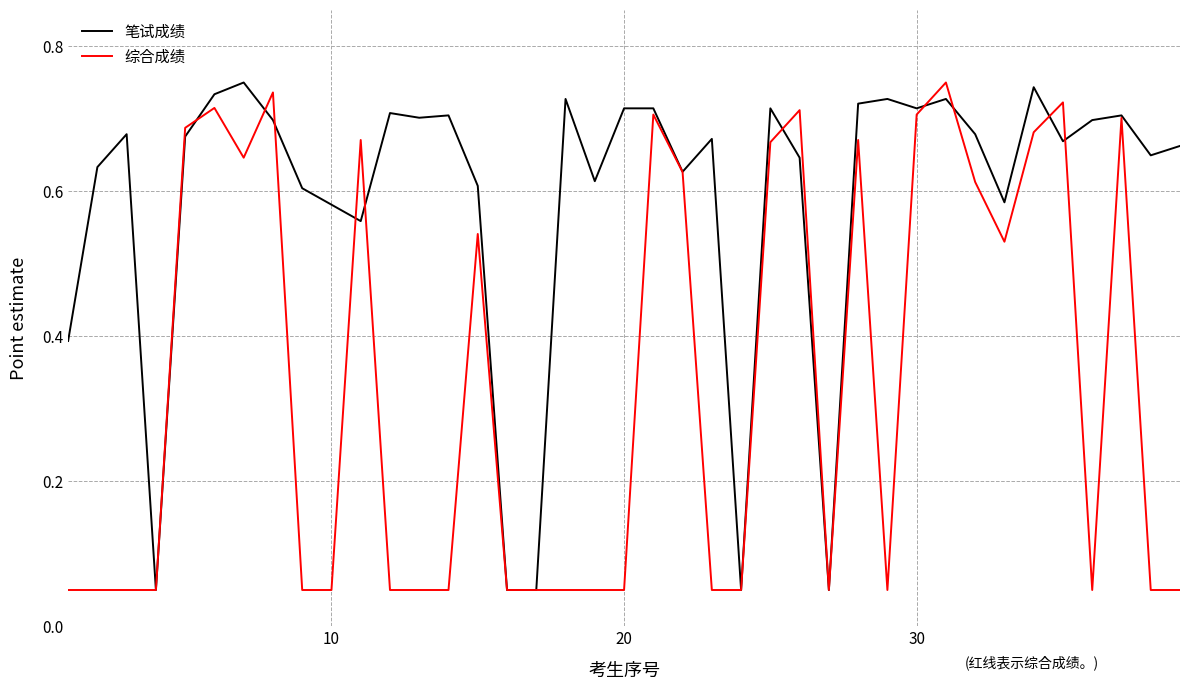

What is the sum of all 综合成绩 values?

13.1